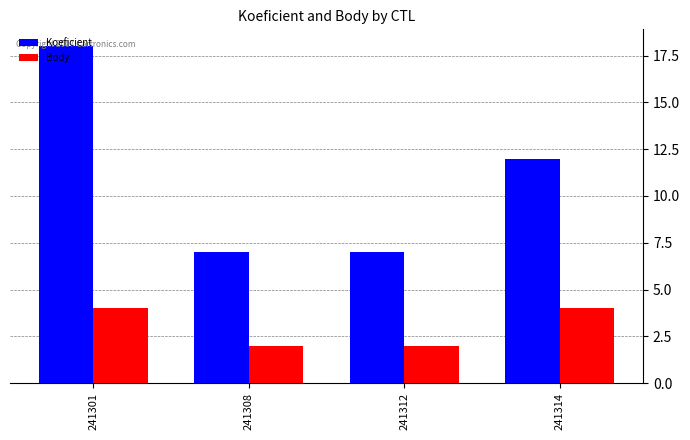

What is the greatest value displayed?

18